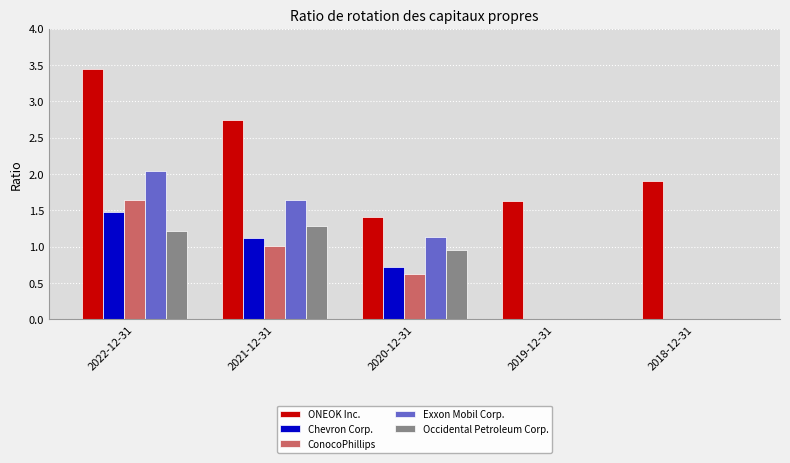

What is the sum of all Exxon Mobil Corp. values?

4.8